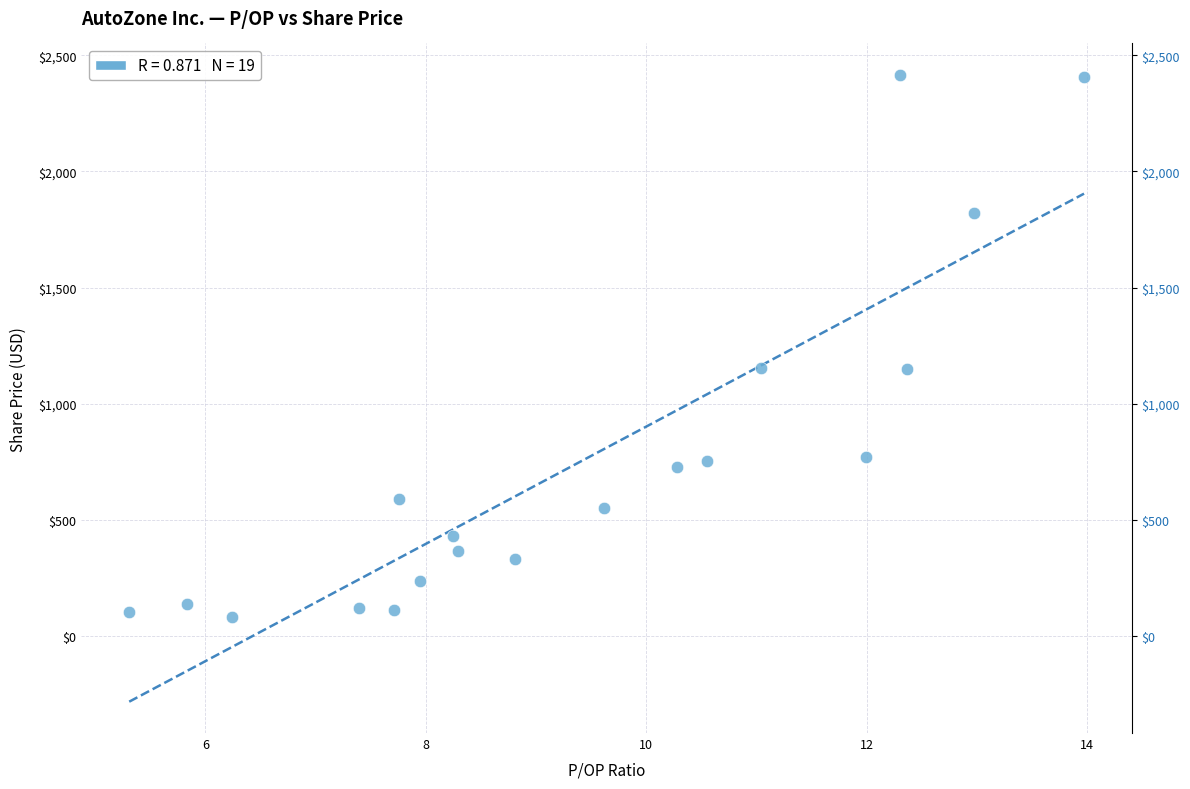

What is the range of X values (max minus min)?

8.7